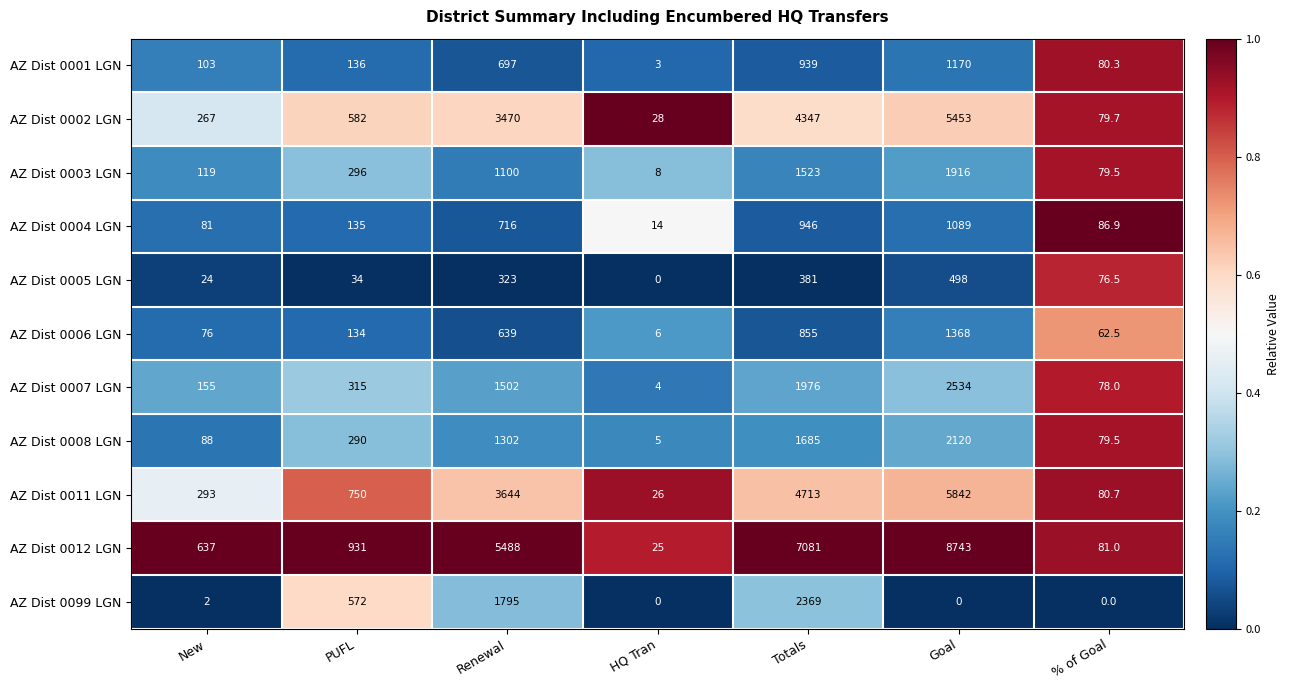

What is the difference between the second highest and second lowest values in the AZ Dist 0005 LGN series?

357.0